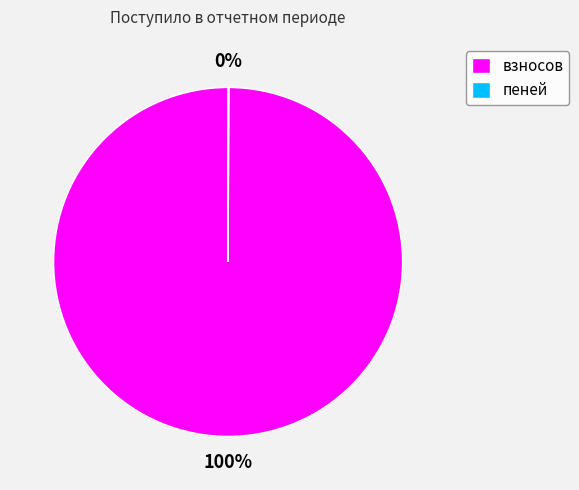

The взносов slice represents 100% of the pie. True or false?

True